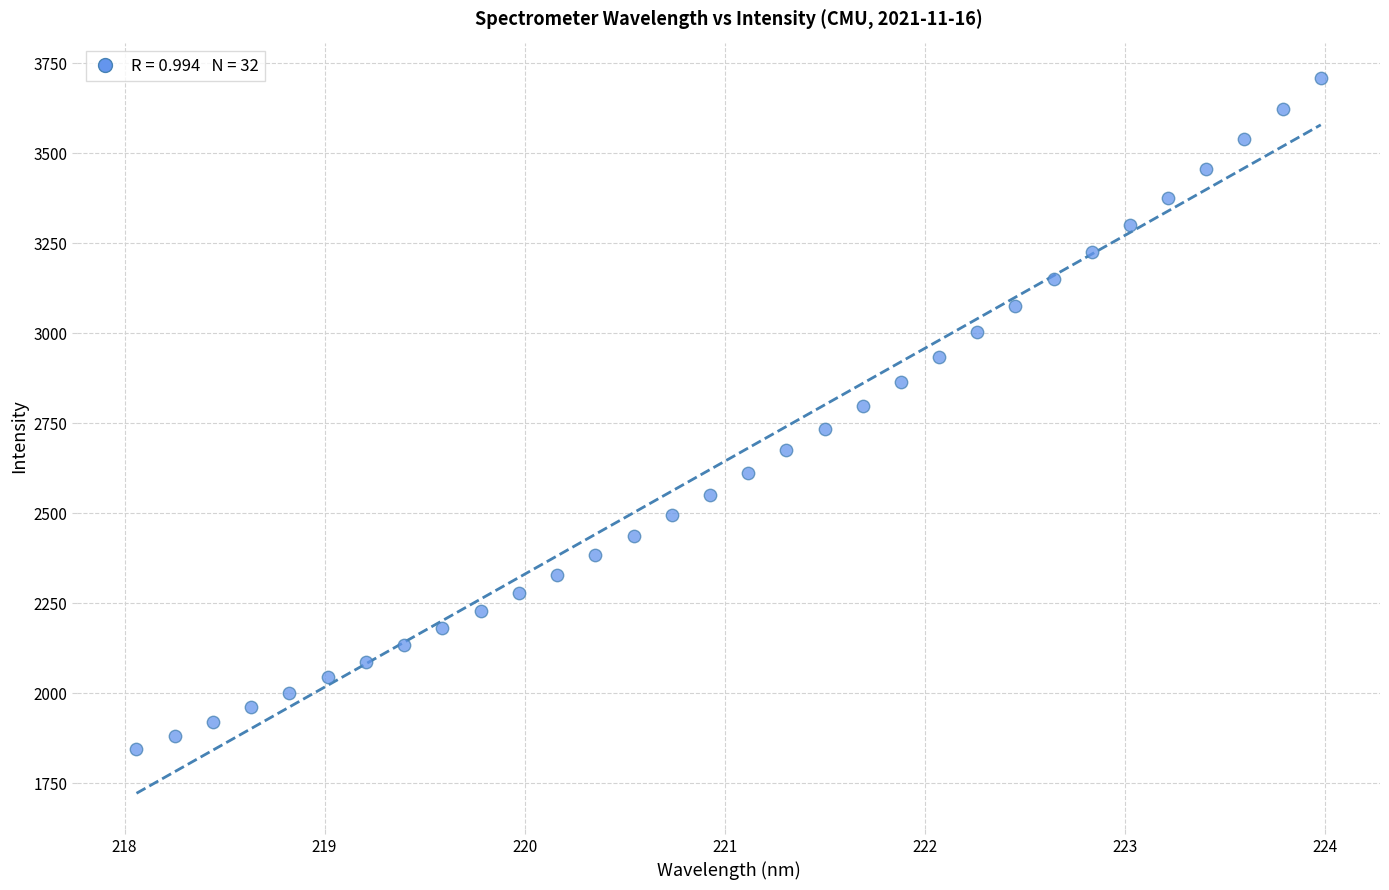

What is the range of X values (max minus min)?

5.9